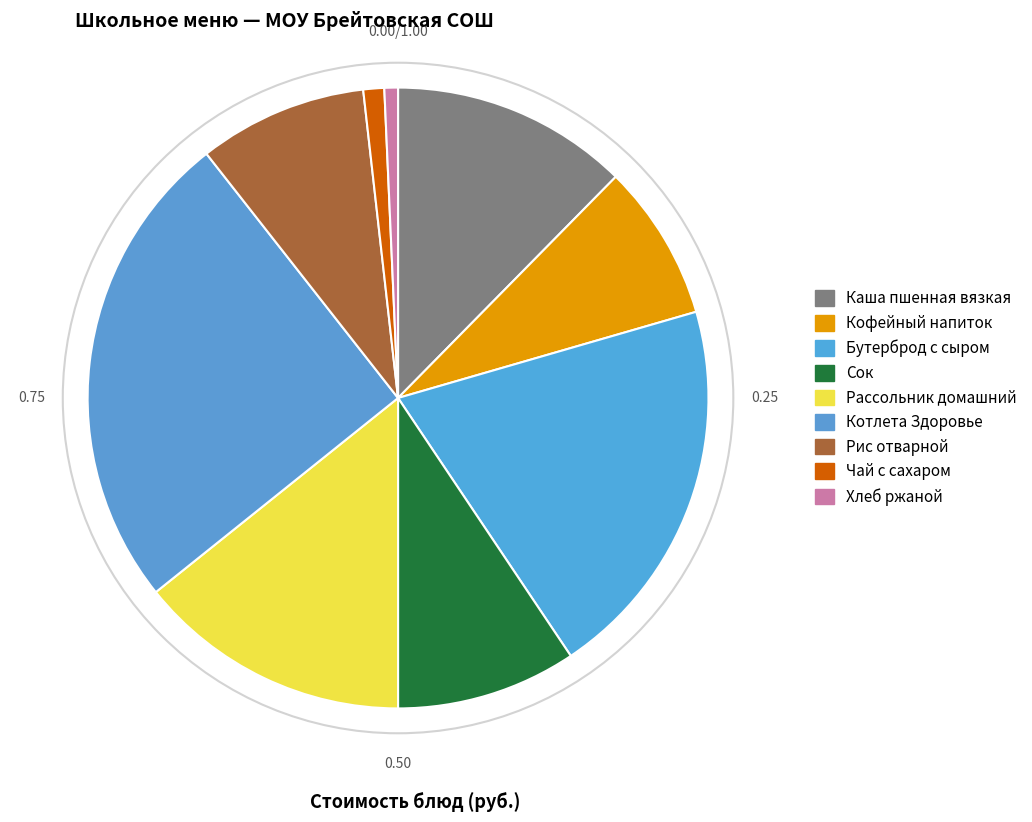

To the nearest percent, what portion does Сок represent?

9%